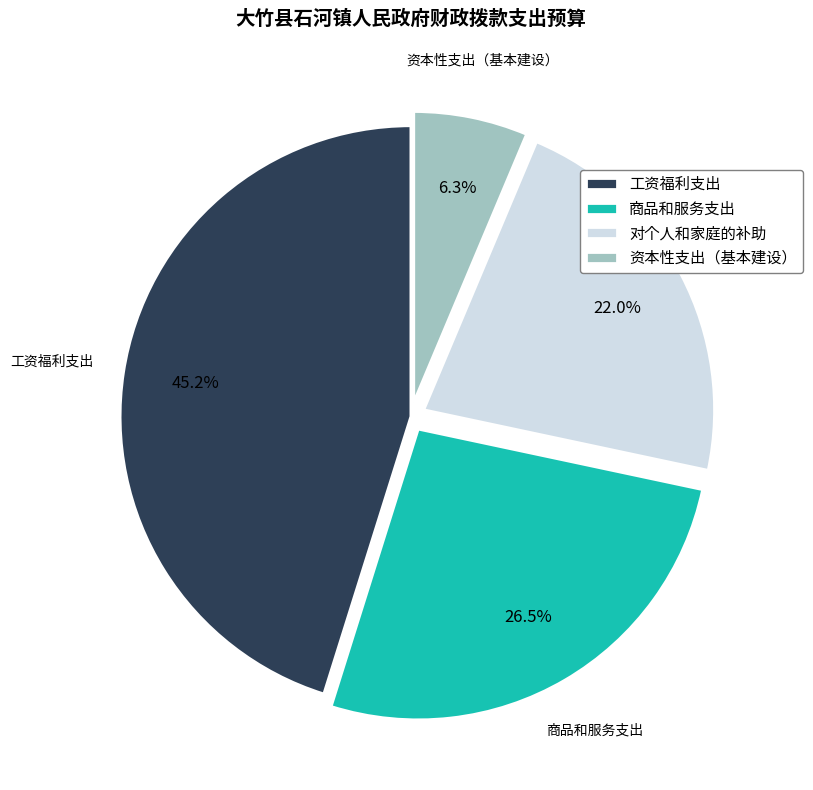

Is there any slice that represents more than half of the pie?

No